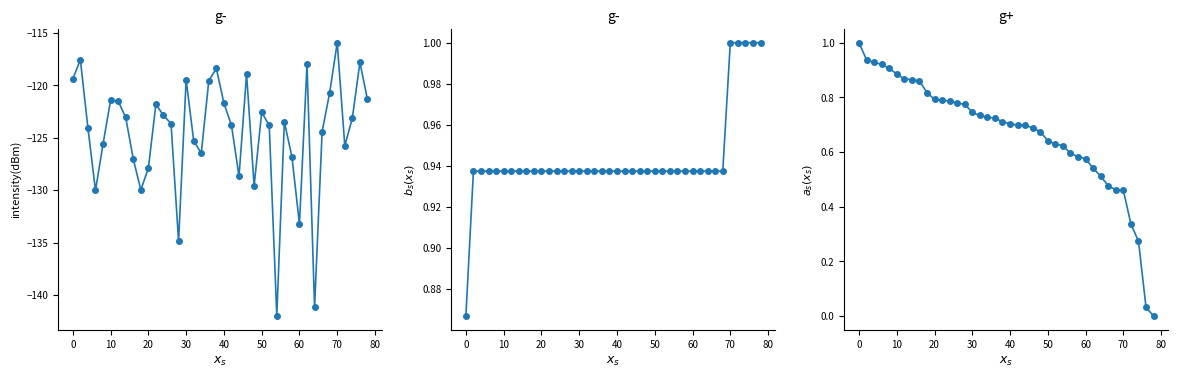

Which series has the largest total across all categories?

cummax_intensity